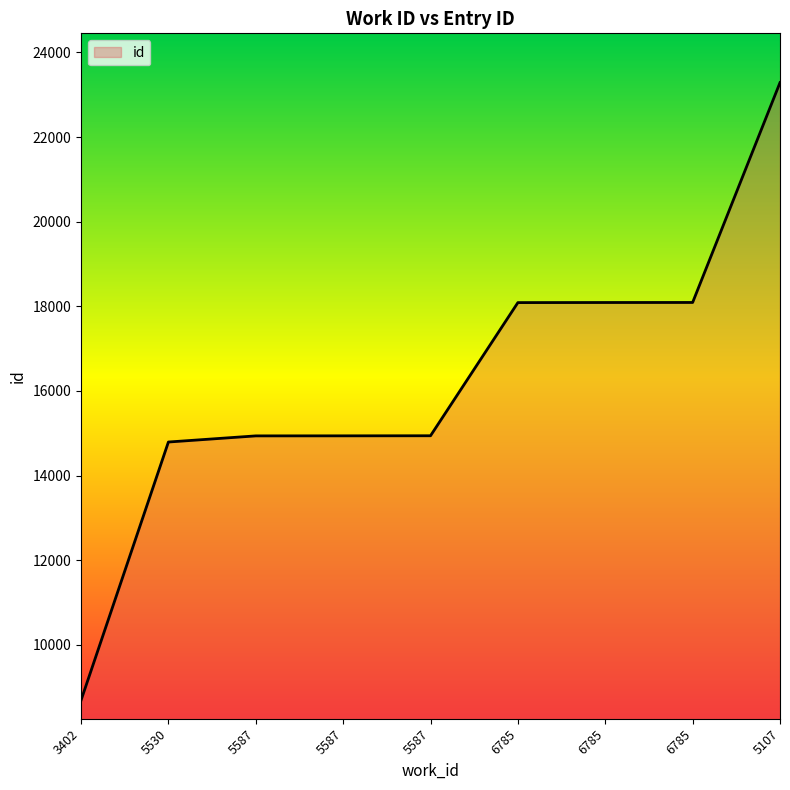

Does the chart have visible grid lines?

No